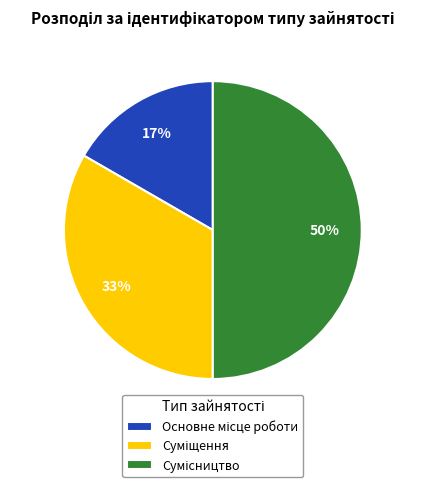

To the nearest percent, what is the difference between the largest and smallest slice percentages?

33%